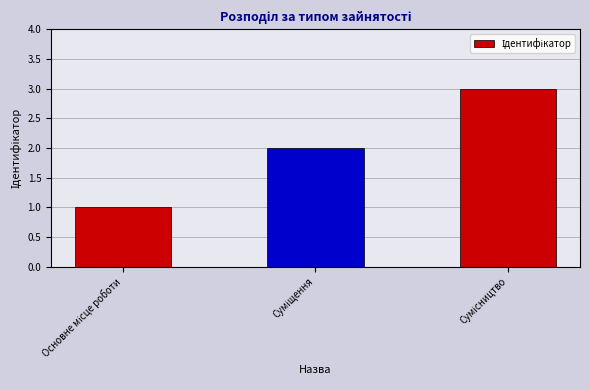

Does the chart contain stacked bars?

No